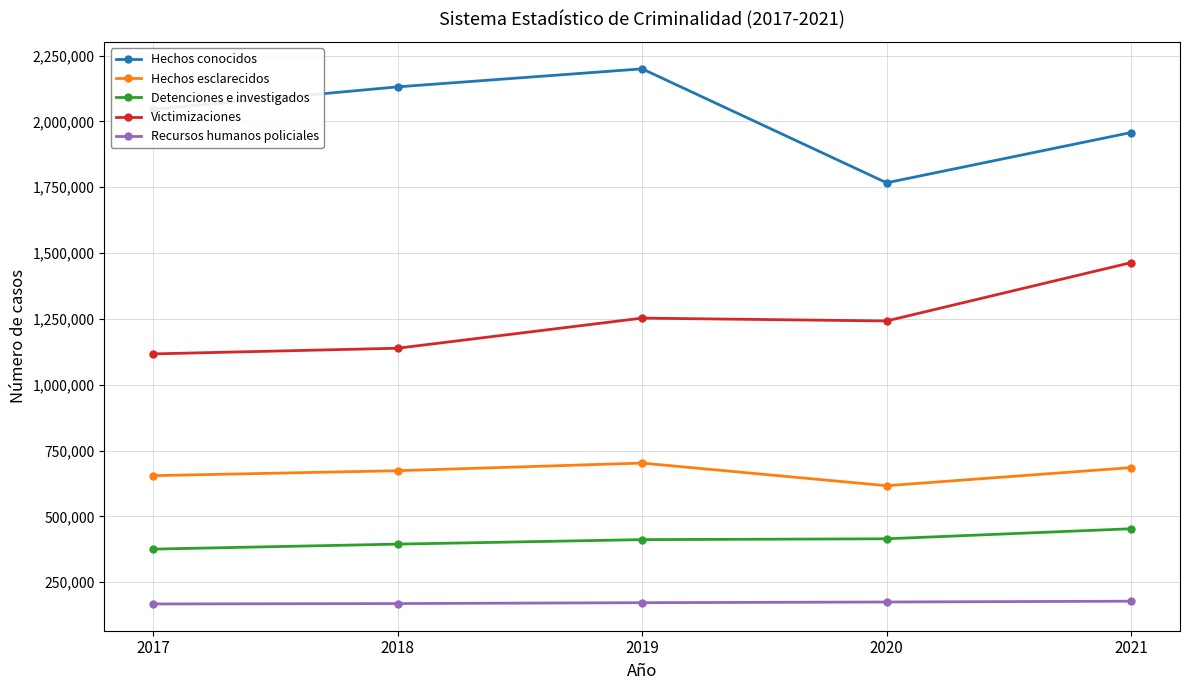

The value of Hechos conocidos at 2020 is 1766779. True or false?

True